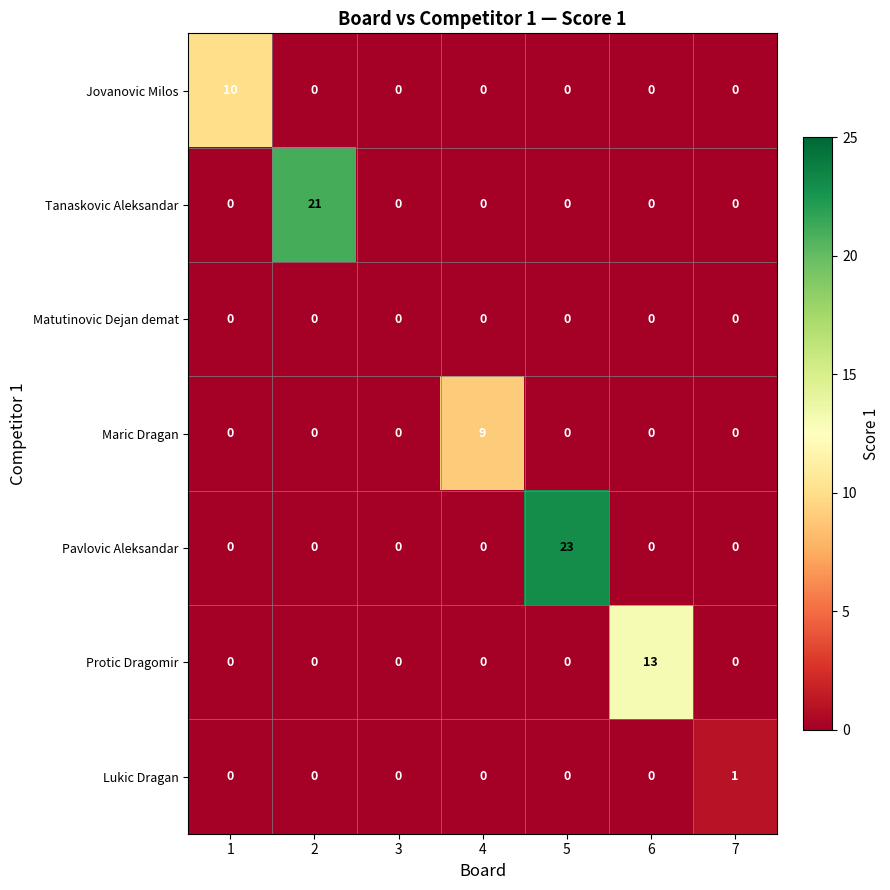

At how many categories does at least one series exceed 4?

5